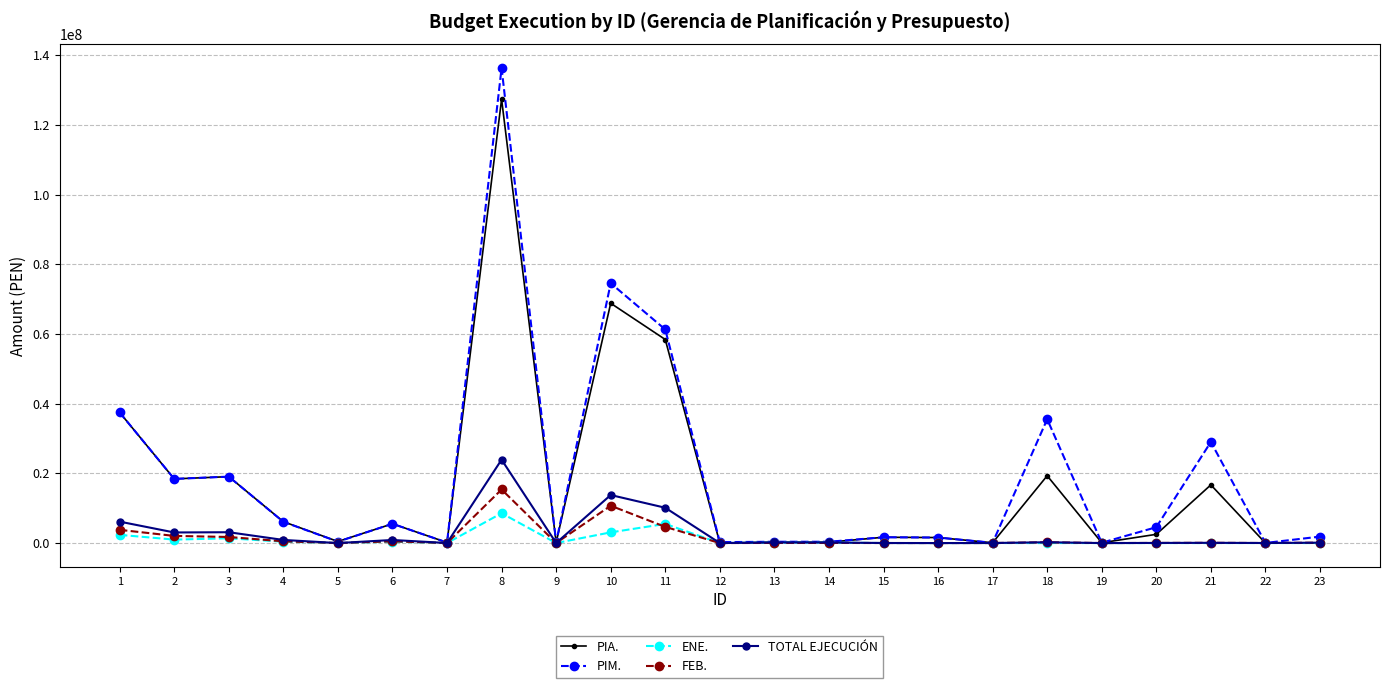

The TOTAL EJECUCIÓN series shows 13782329.1 at 10. True or false?

True